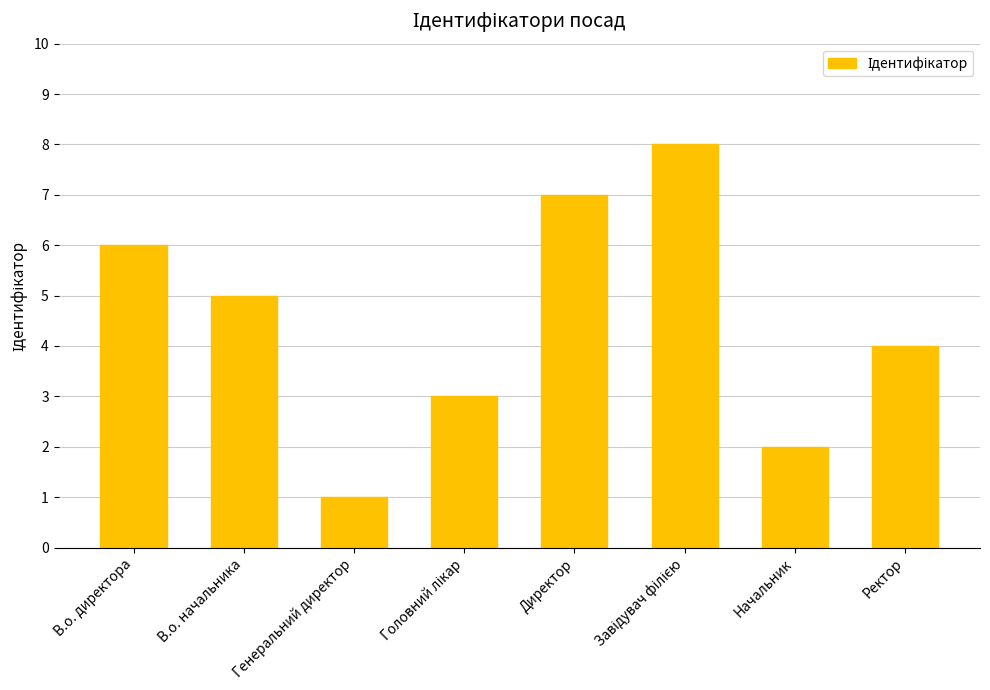

What is the value of the 4th bar from the left?

3